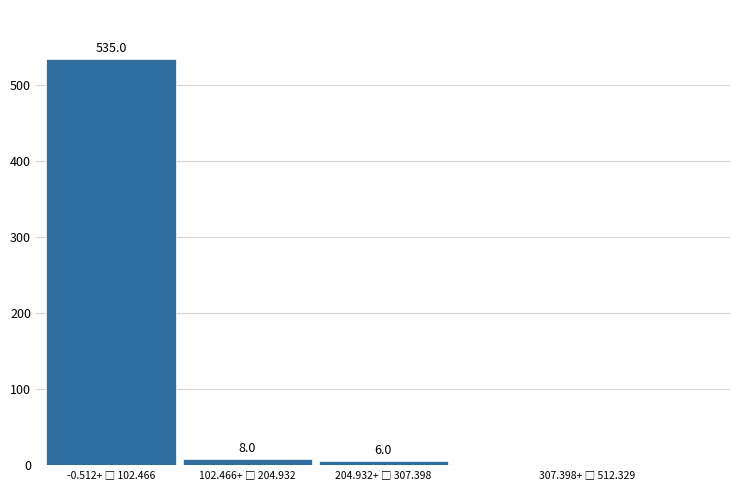

What is the sum of all values?

549